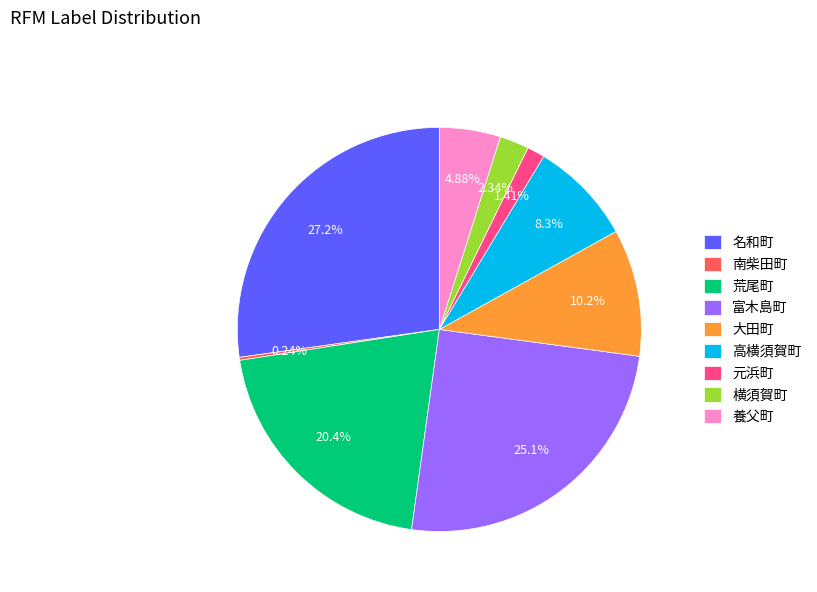

Does 元浜町 account for over 50% of the chart?

No